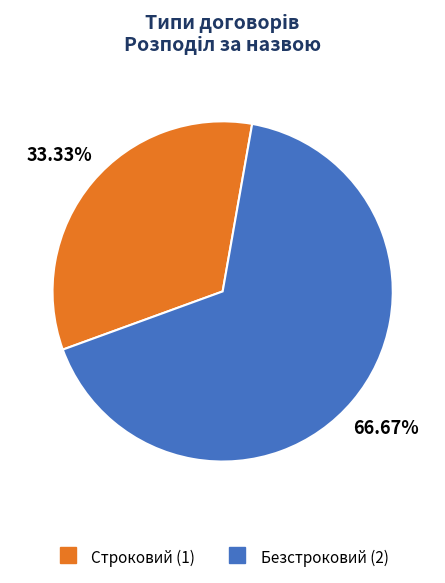

To the nearest percent, what is the average slice percentage?

50%